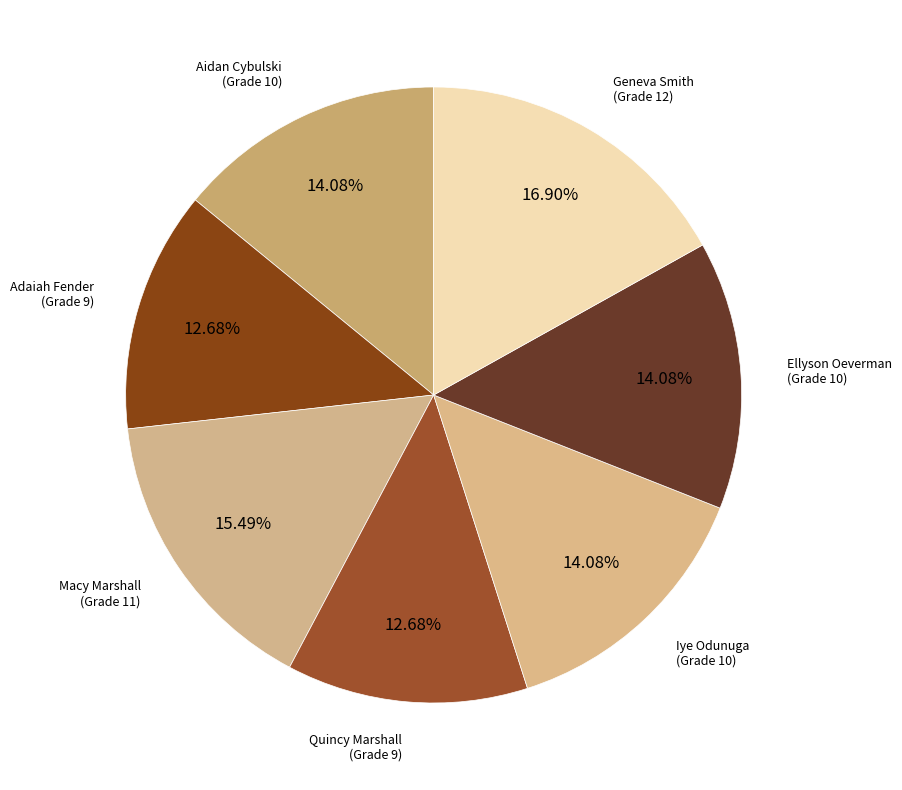

Between Macy Marshall and Quincy Marshall, which is larger?

Macy Marshall